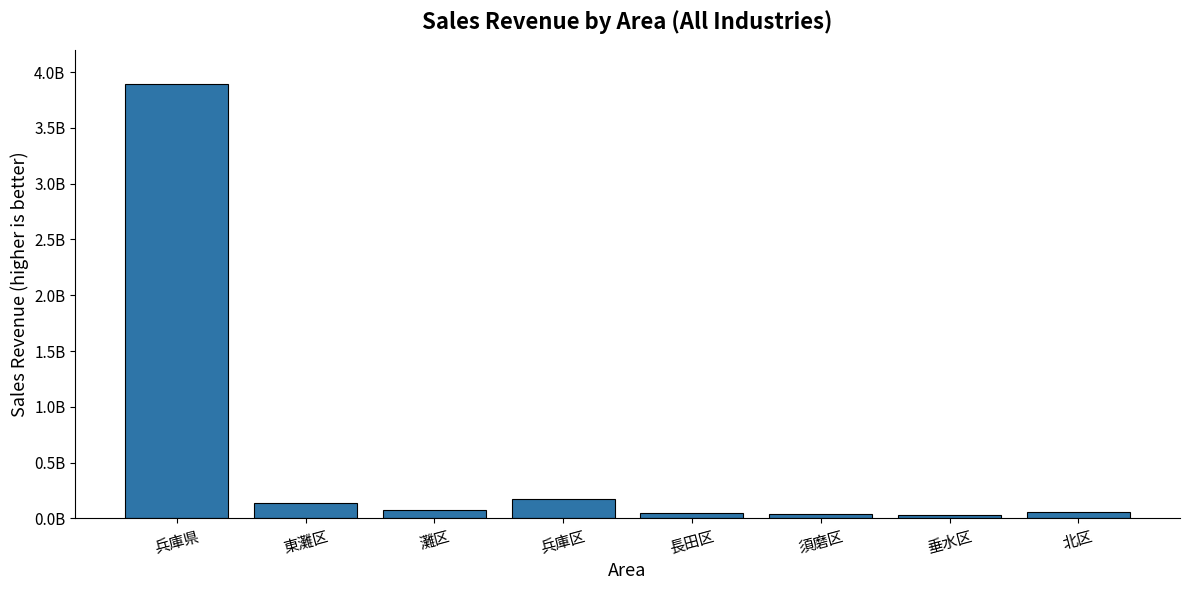

Between 兵庫区 and 垂水区, which is larger?

兵庫区